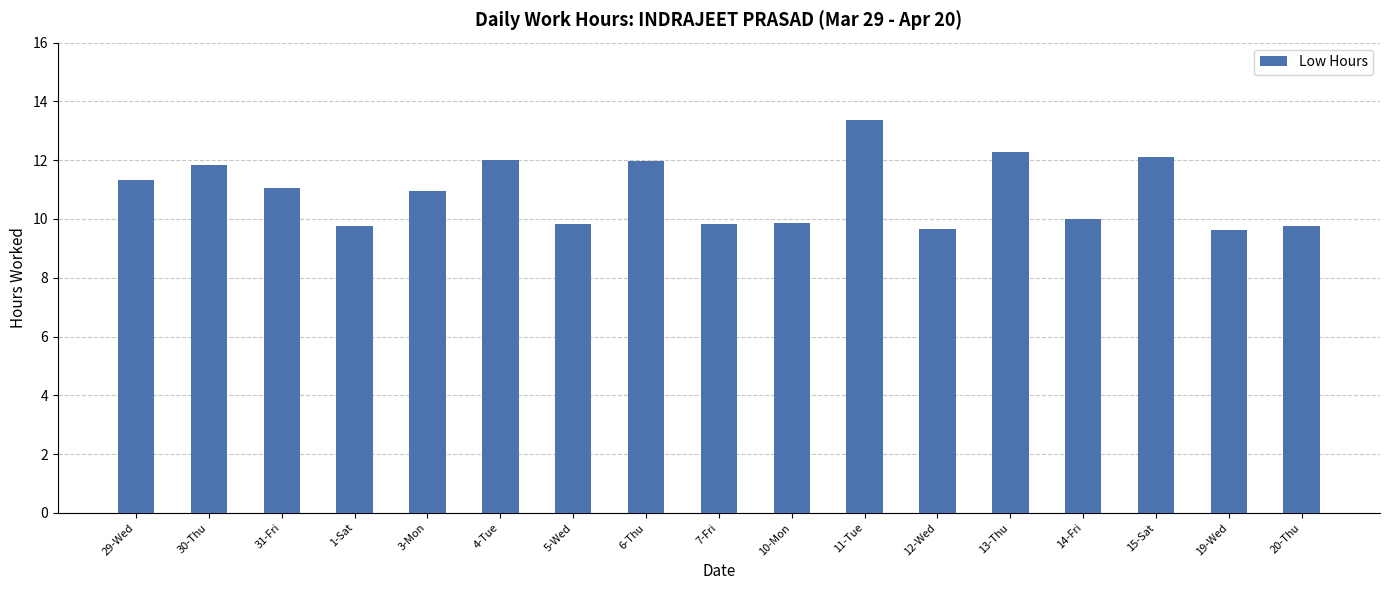

The value at 19-Wed is 13.4. True or false?

False